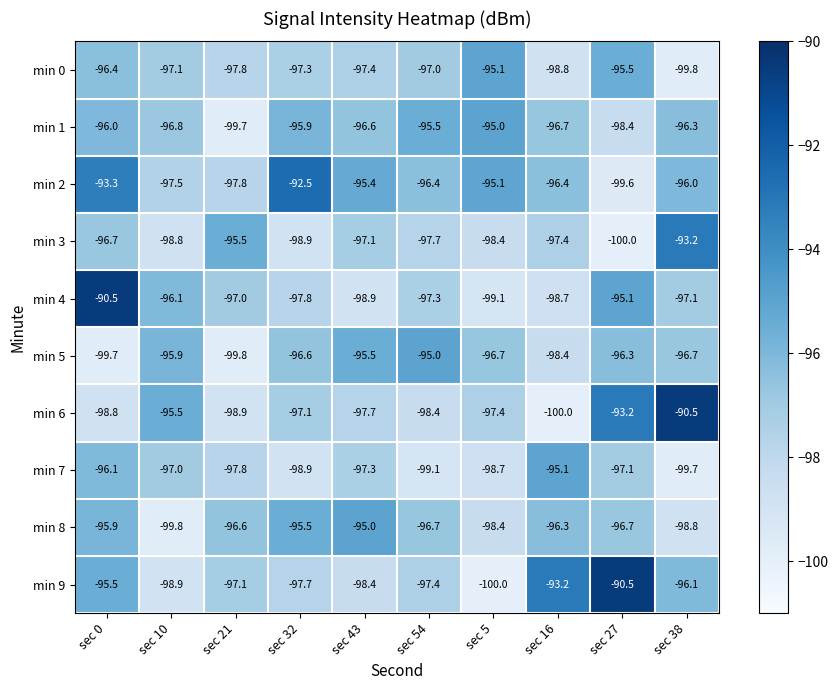

What is the greatest value displayed?

-90.5